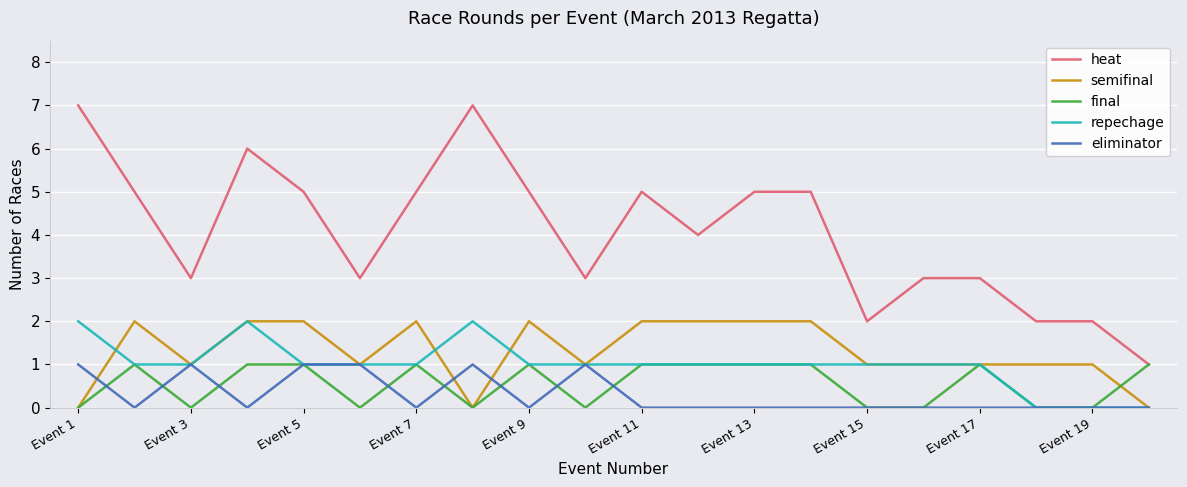

What is the maximum value shown in the chart?

7